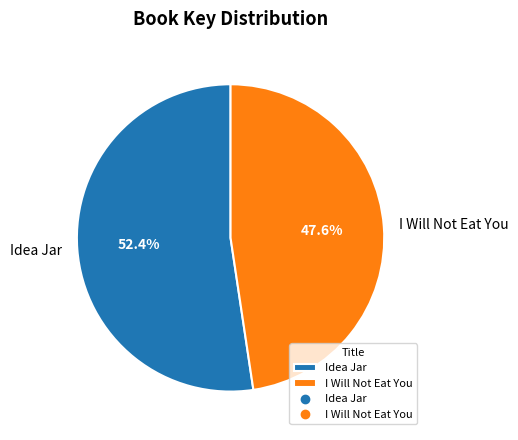

Does I Will Not Eat You account for over 50% of the chart?

No